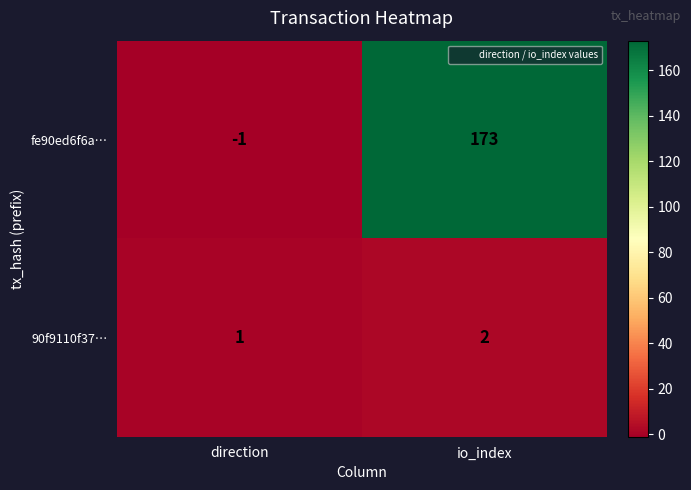

What is the sum of the fe90ed6f6a… values at io_index and direction?

172